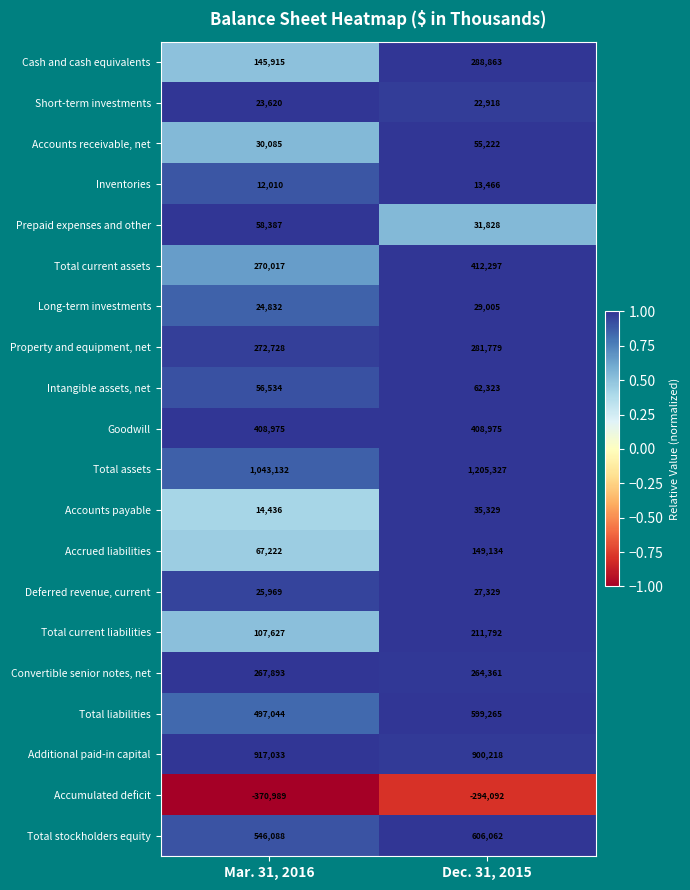

What is the sum of all Cash and cash equivalents values?

434778